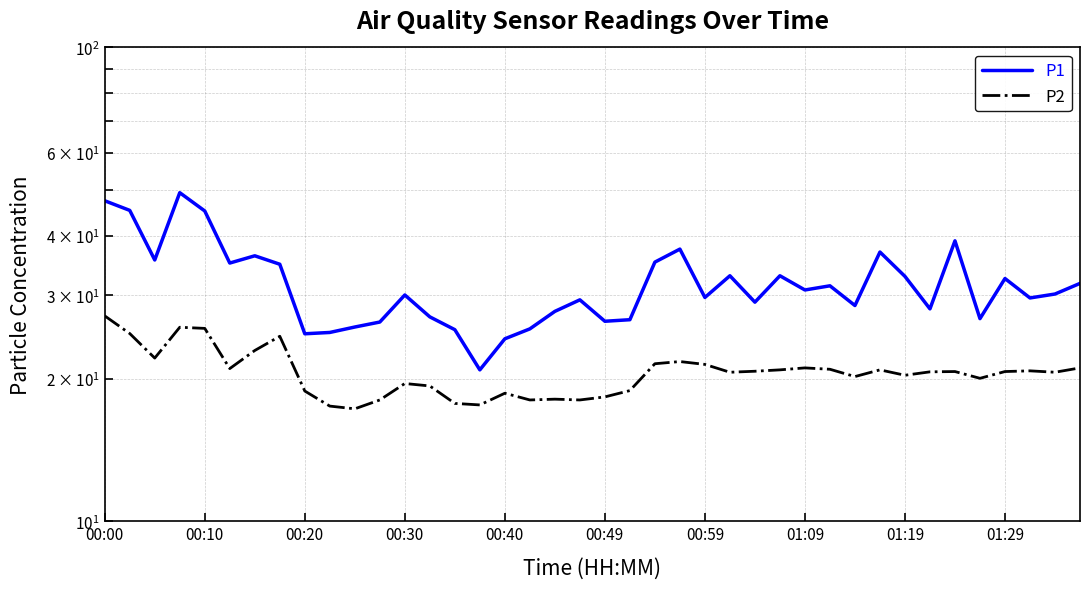

What position from the left is 11?

12